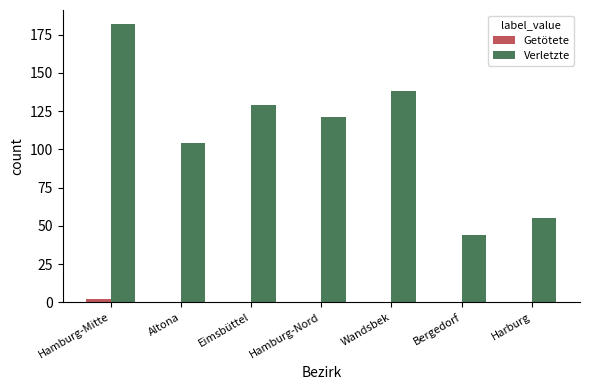

Between Hamburg-Nord and Bergedorf, which series saw the biggest shift?

Verletzte